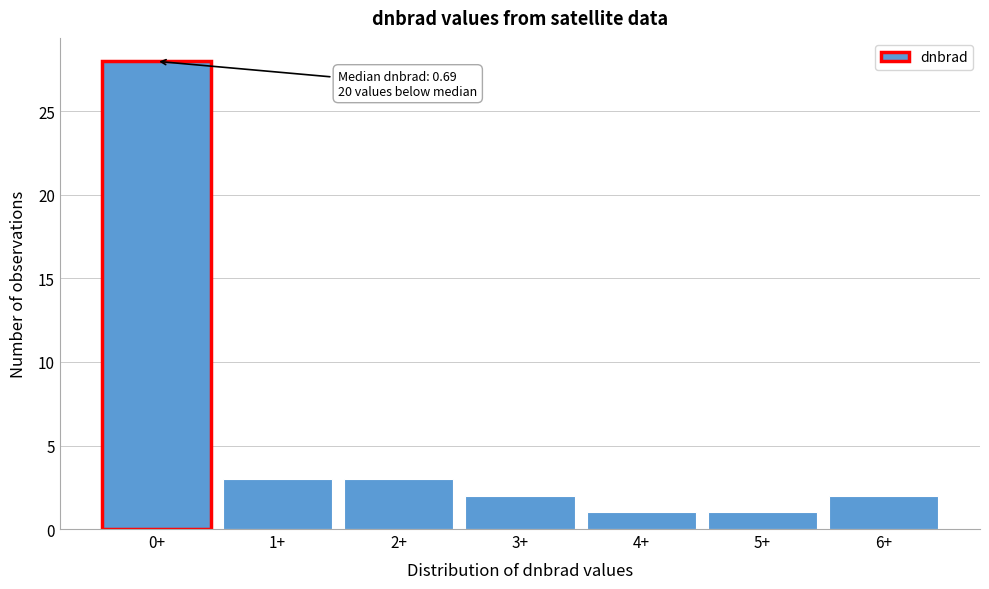

Reading right to left, list all the values displayed in this chart.

6+=2	5+=1	4+=1	3+=2	2+=3	1+=3	0+=28